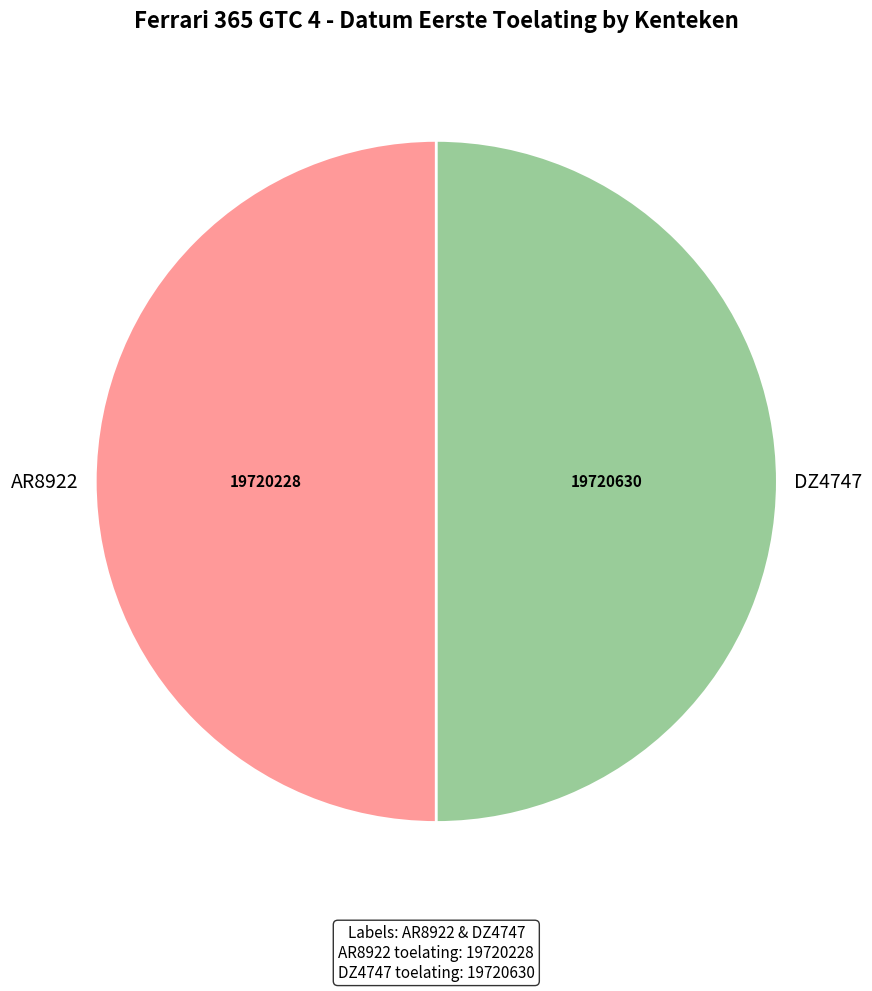

What is the ratio of the value at AR8922 to the value at DZ4747?

1.0